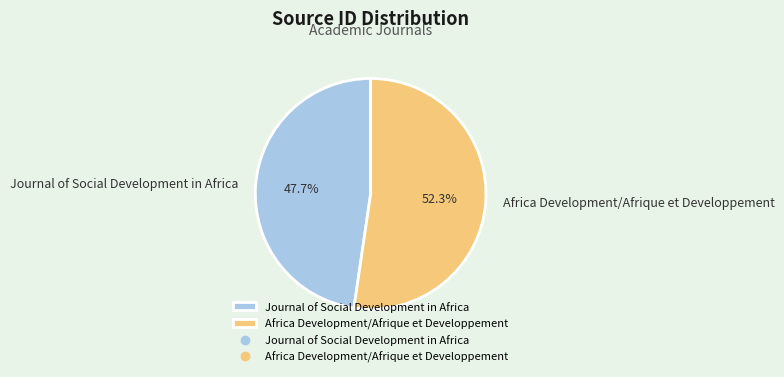

How much of the chart is everything except Africa Development/Afrique et Developpement?

47.7%